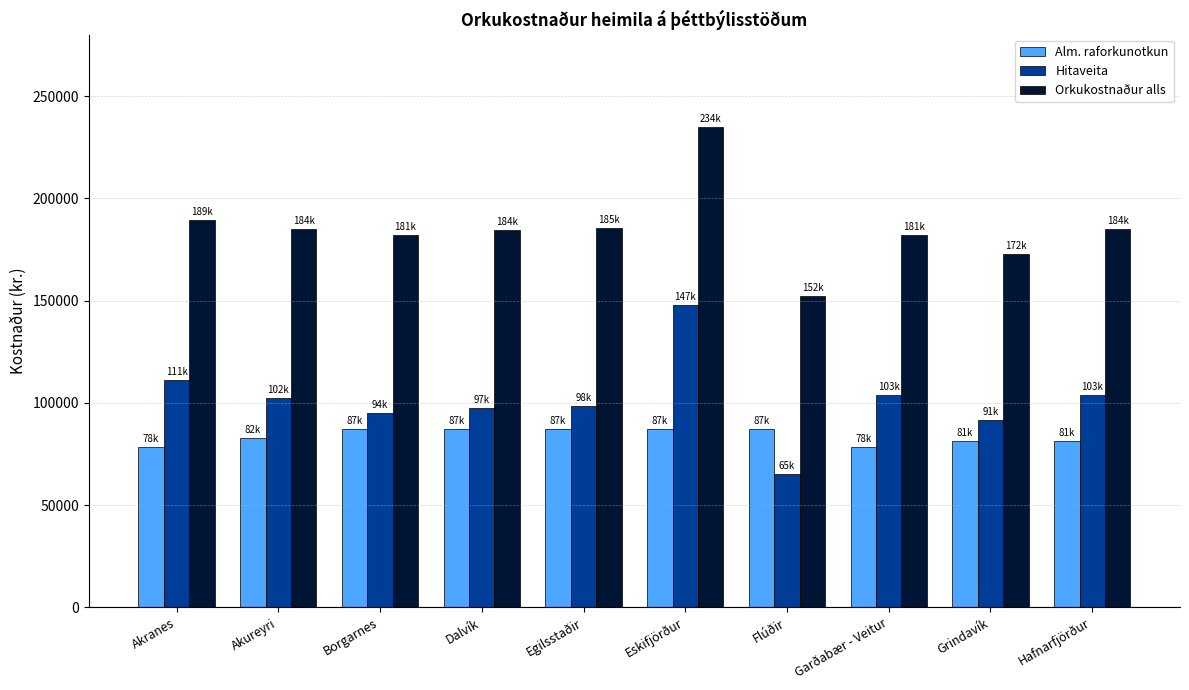

What is the sum of the Orkukostnaður alls values at Dalvík and Flúðir?

336494